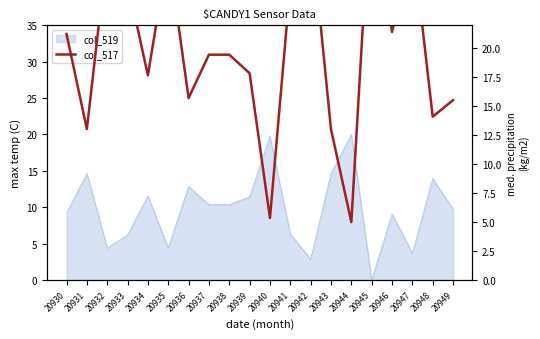

The chart shows a value of 9.7 at 20946. True or false?

False